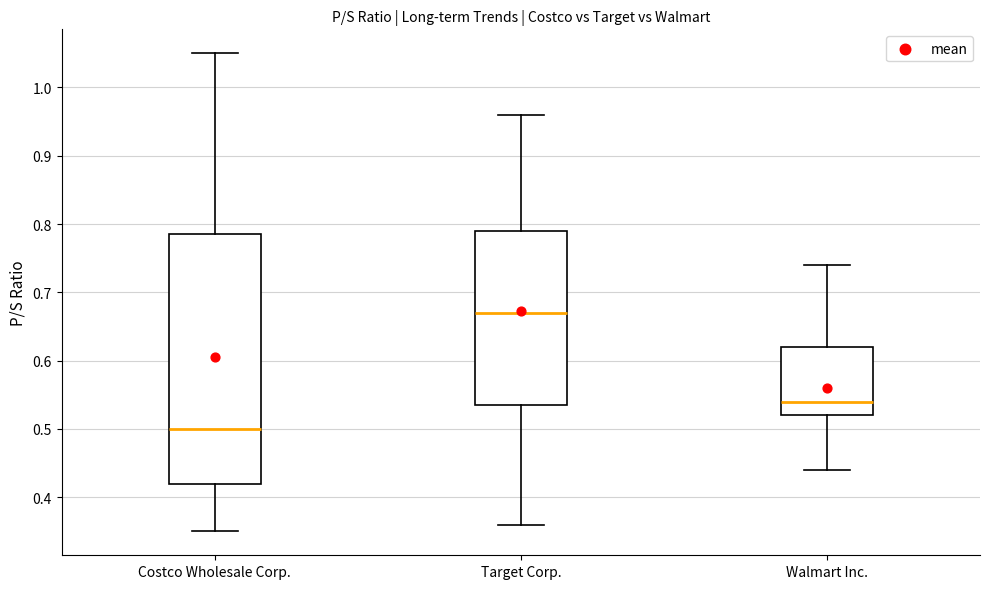

Where is the lower edge of the box for Walmart Inc. on the y-axis? The values are not printed on the chart, so give them approximately, as read against the axis.

0.52